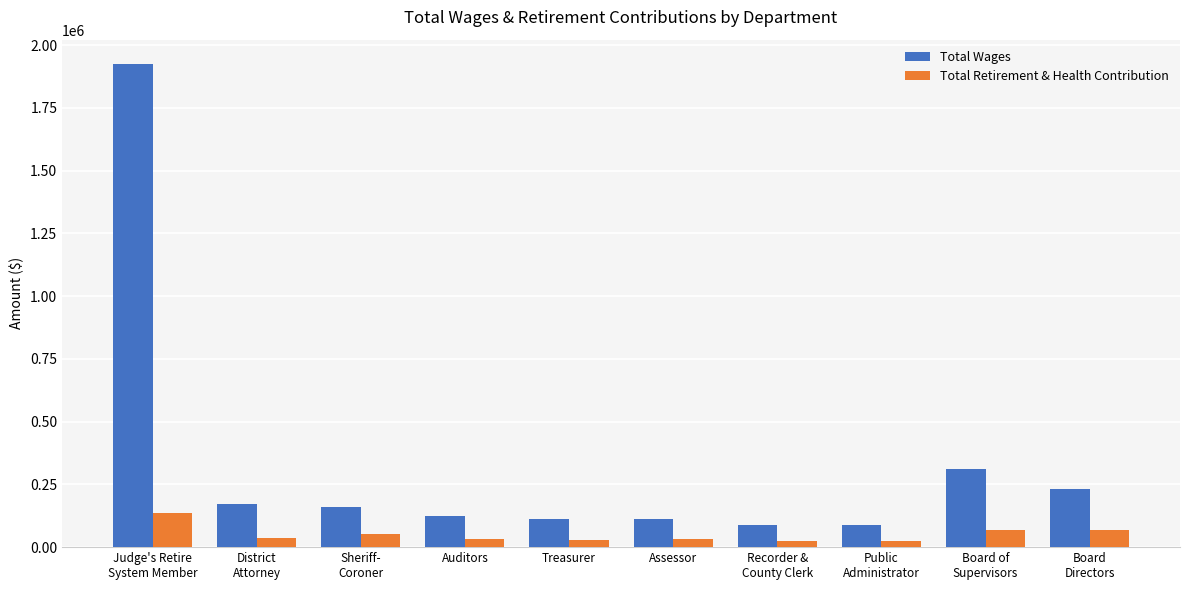

At which label does Total Wages first exceed 160935?

Judge's Retire
System Member